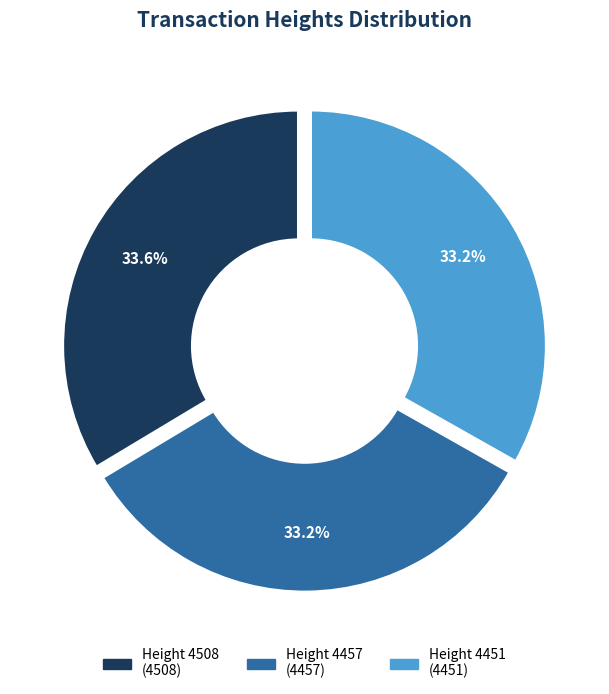

How many segments does this pie chart have?

3